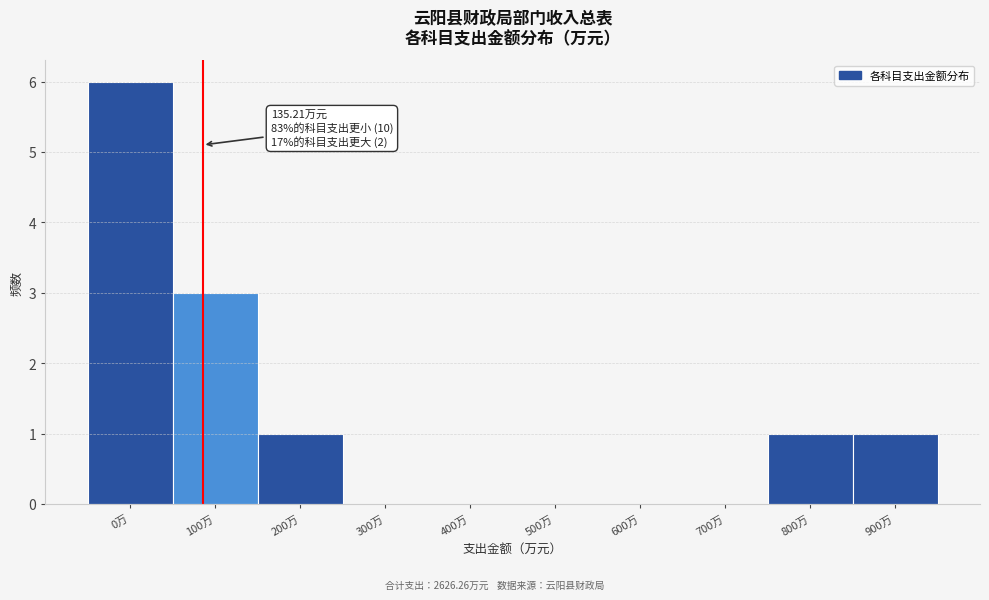

Reading left to right, what are all the values shown in this chart?

0万=6	100万=3	200万=1	300万=0	400万=0	500万=0	600万=0	700万=0	800万=1	900万=1